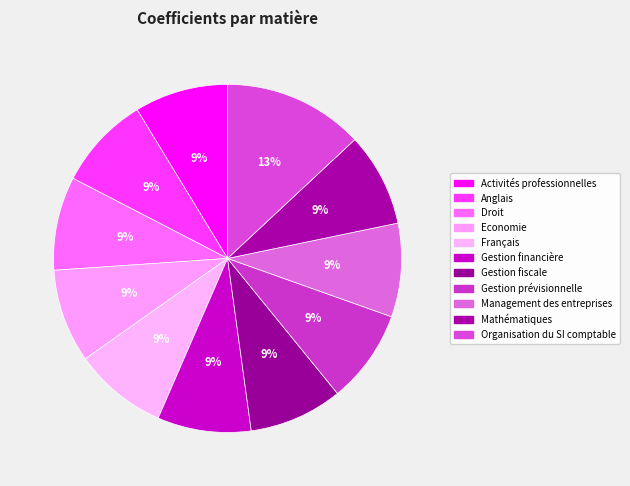

Combined, what portion of the pie is Economie and Gestion financière?

17.4%